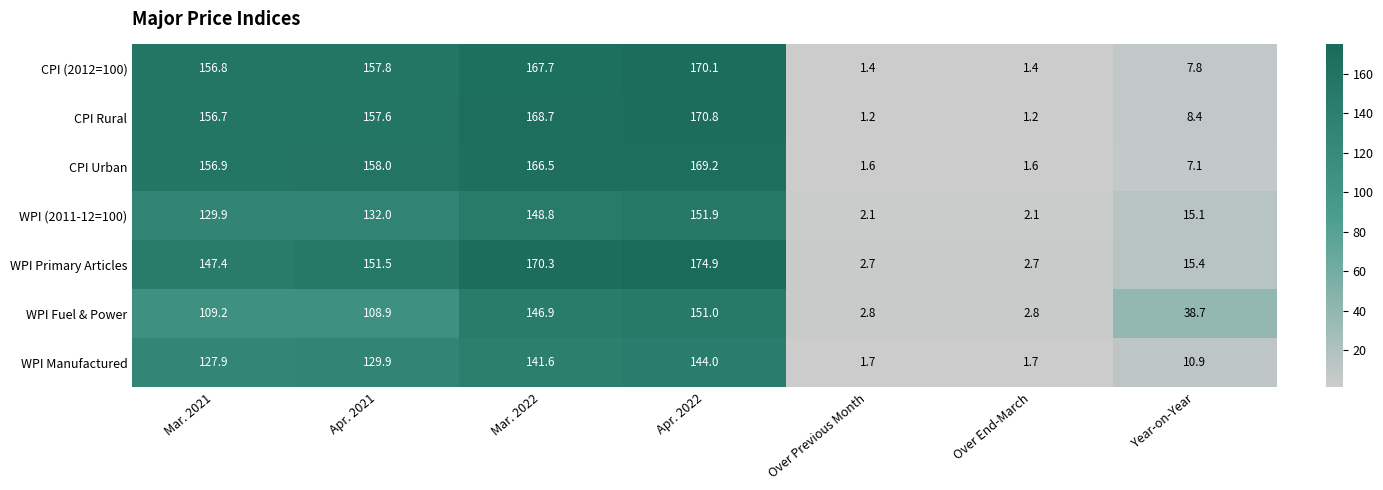

What is the total value across all series at Year-on-Year?

103.4